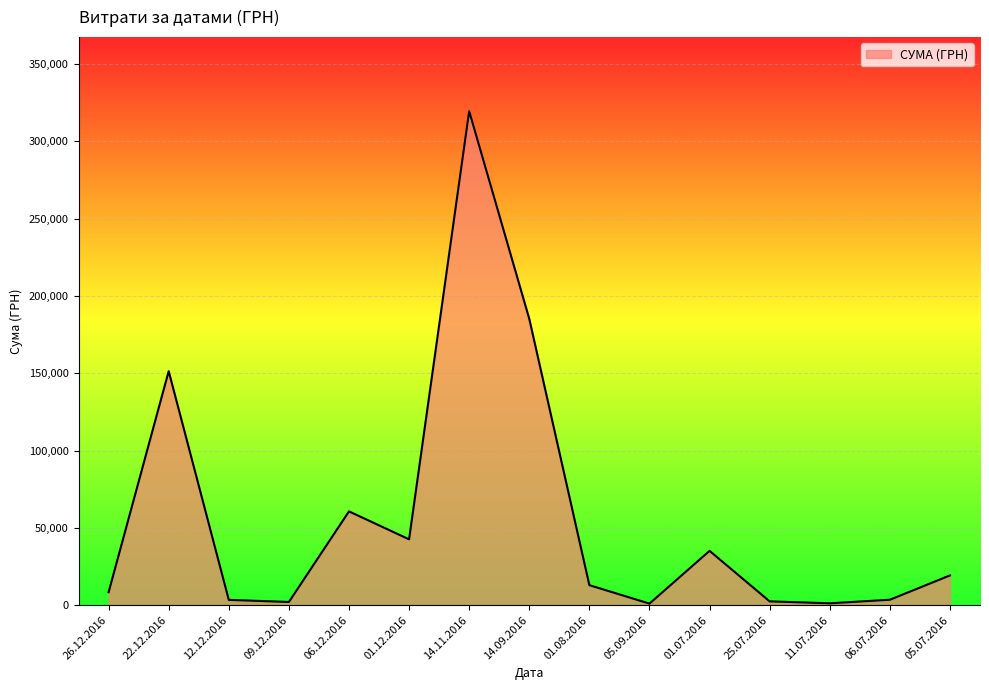

What is the maximum value shown in the chart?

319574.0